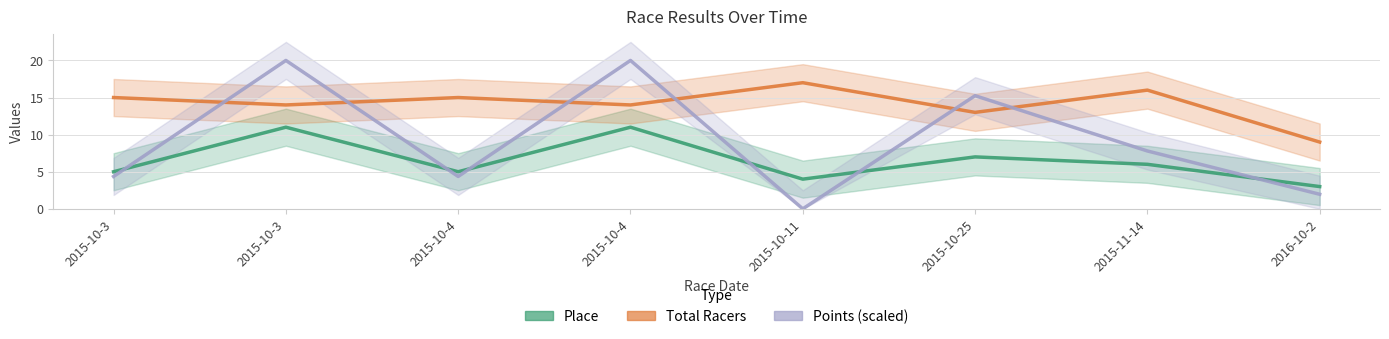

Reading right to left, transcribe all the data shown in this chart.

Place: 2016-10-2=3.0	2015-11-14=6.0	2015-10-25=7.0	2015-10-11=4.0	2015-10-4=11.0	2015-10-4=5.0	2015-10-3=11.0	2015-10-3=5.0
Total Racers: 2016-10-2=9.0	2015-11-14=16.0	2015-10-25=13.0	2015-10-11=17.0	2015-10-4=14.0	2015-10-4=15.0	2015-10-3=14.0	2015-10-3=15.0
Points (scaled): 2016-10-2=2.0	2015-11-14=7.8	2015-10-25=15.2	2015-10-11=0.0	2015-10-4=20.0	2015-10-4=4.4	2015-10-3=20.0	2015-10-3=4.4